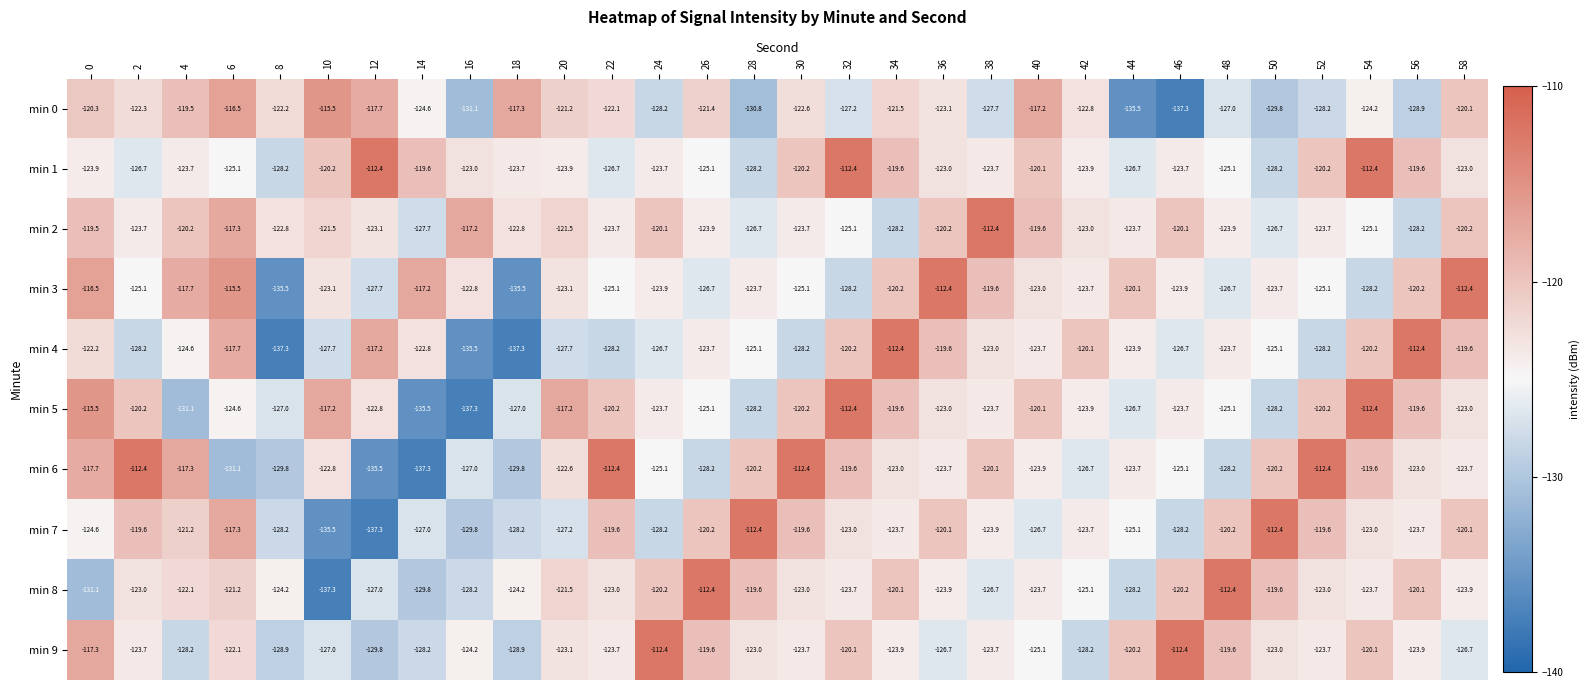

Between 28 and 42, which series saw the biggest shift?

min 7